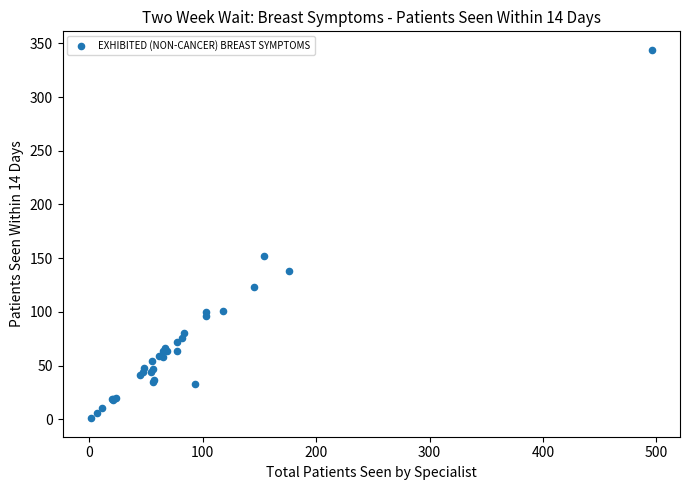

What Y value in the scatter plot is closest to 172?

152